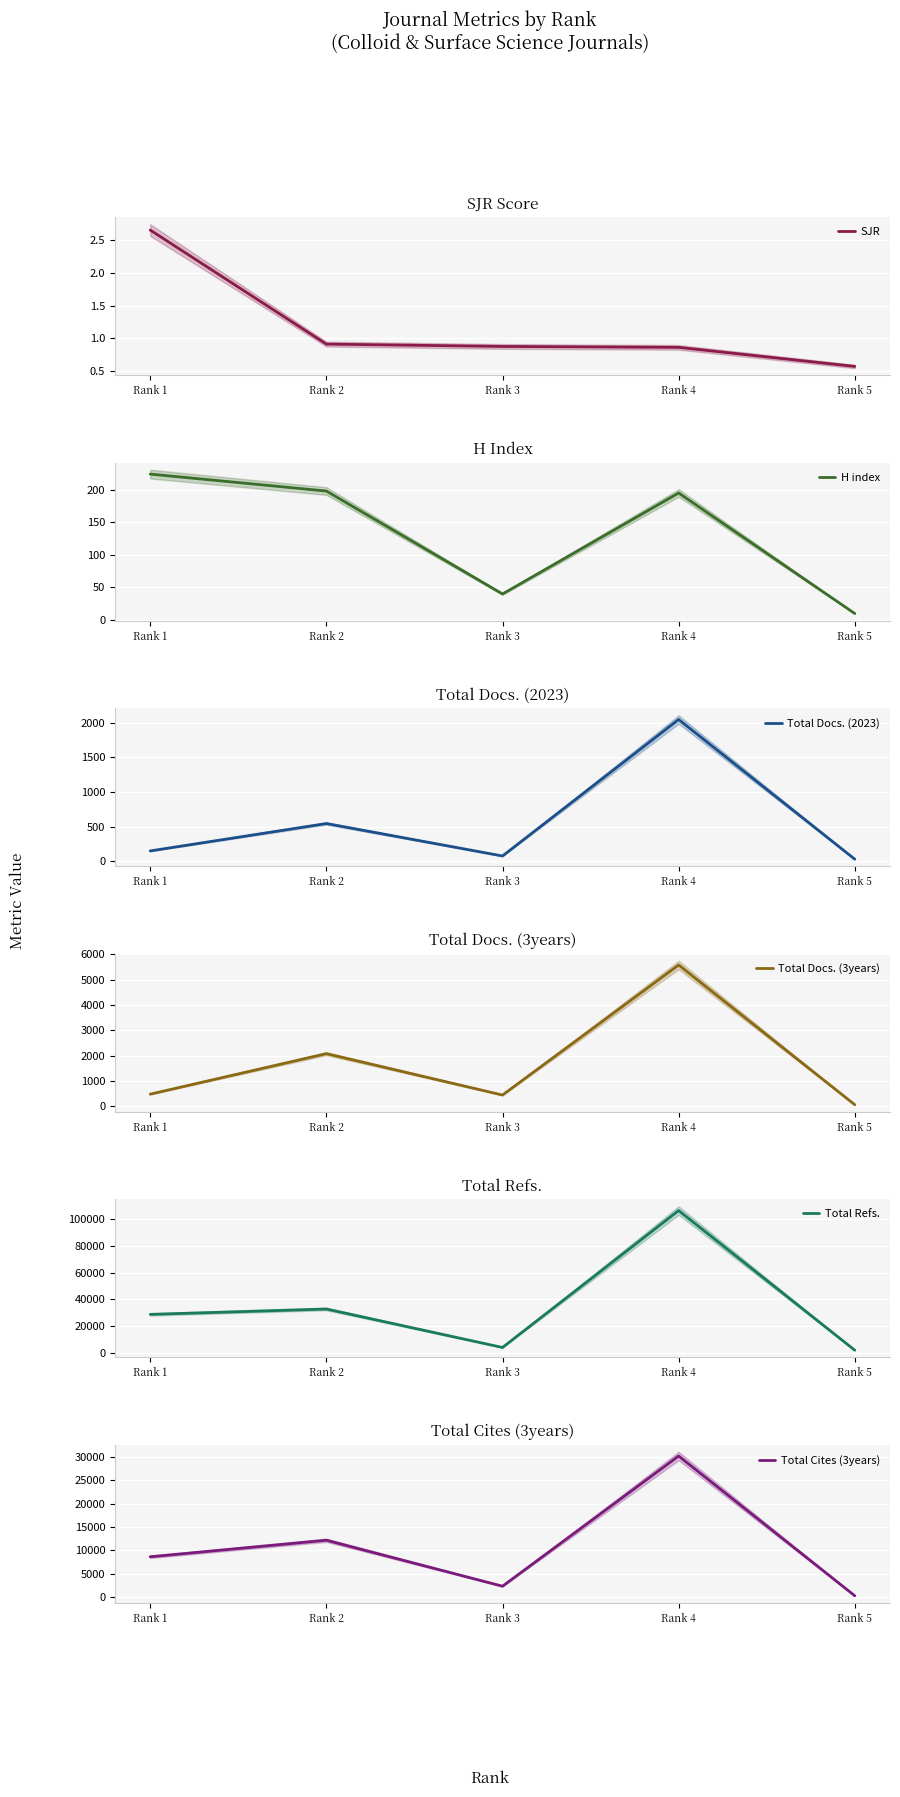

What is the highest value of the H index series?

224